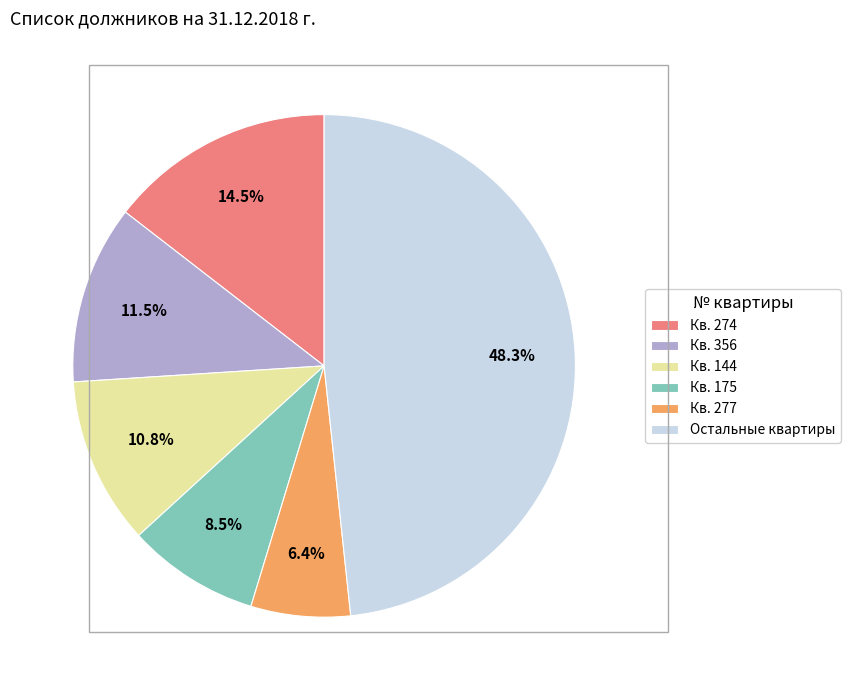

Rank the categories by value from lowest to highest.

Кв. 277, Кв. 175, Кв. 144, Кв. 356, Кв. 274, Остальные квартиры